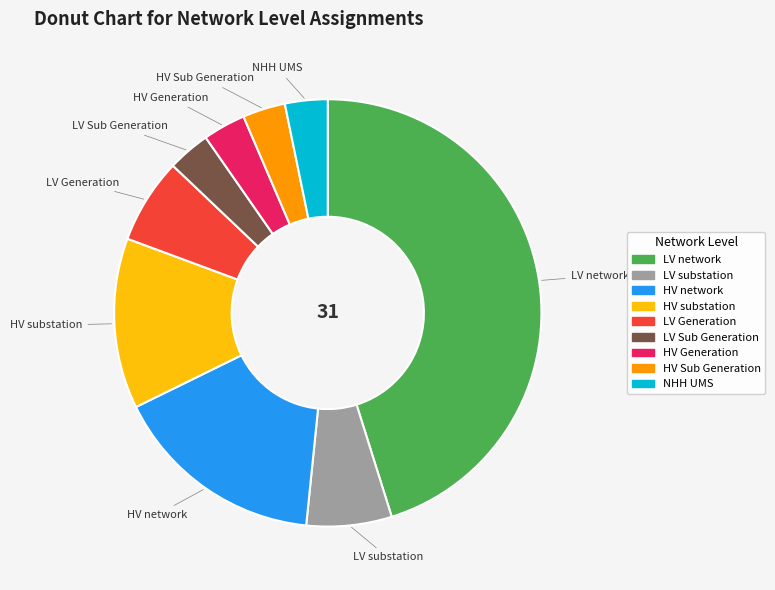

Is it true that LV Sub Generation is 3% of the pie?

True